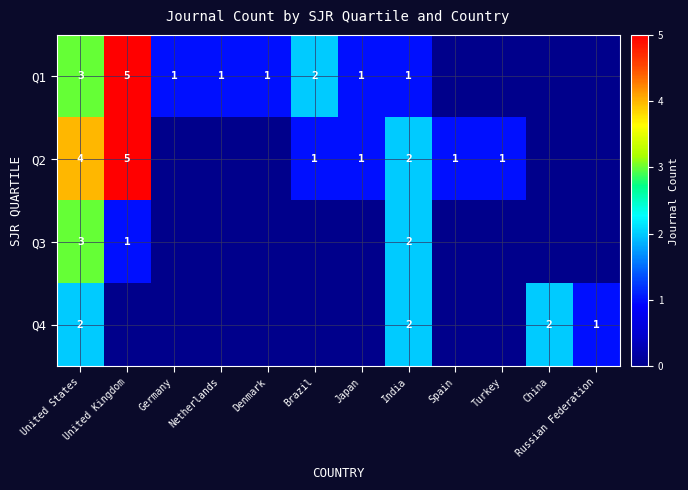

True or false: Q4 has a value of 3 at United States.

False